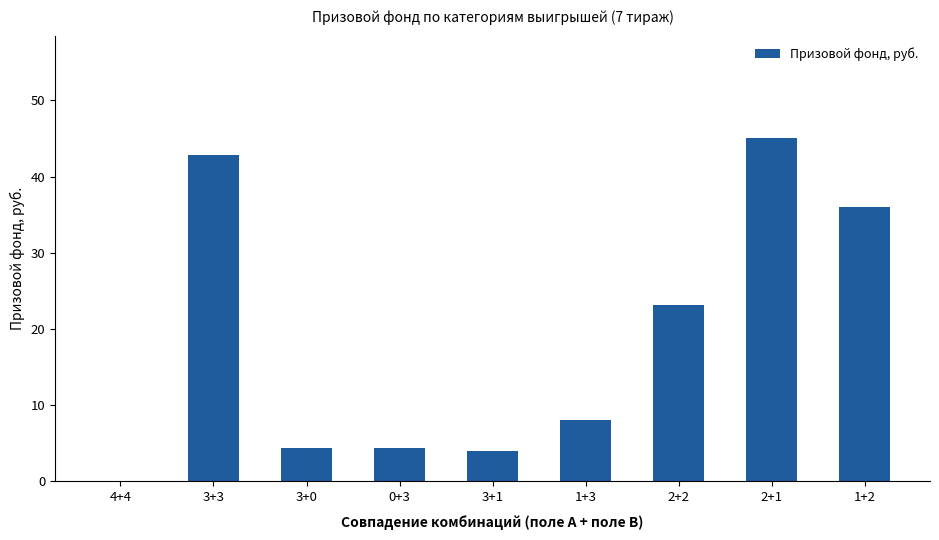

At which label does the data first exceed 8?

3+3